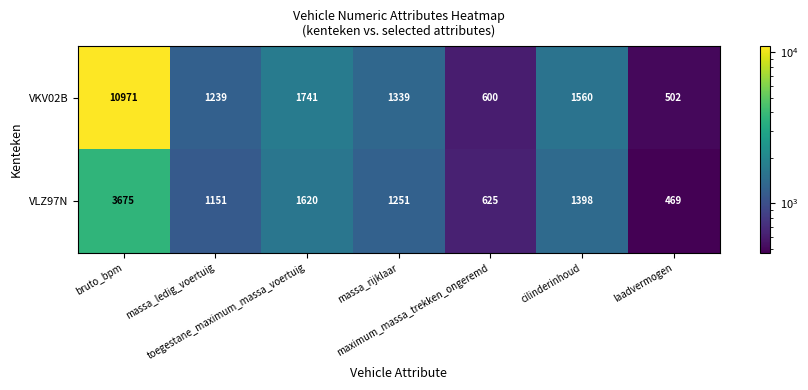

Which series has the widest spread of values?

VKV02B